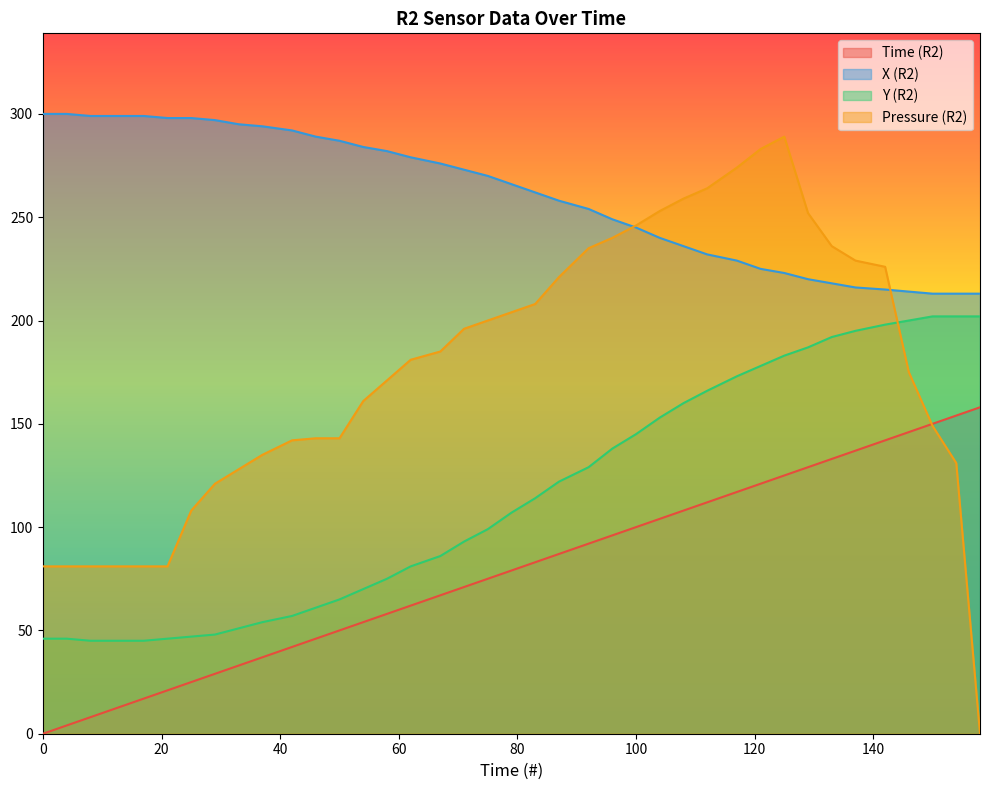

How many categories are shown in the chart?

39